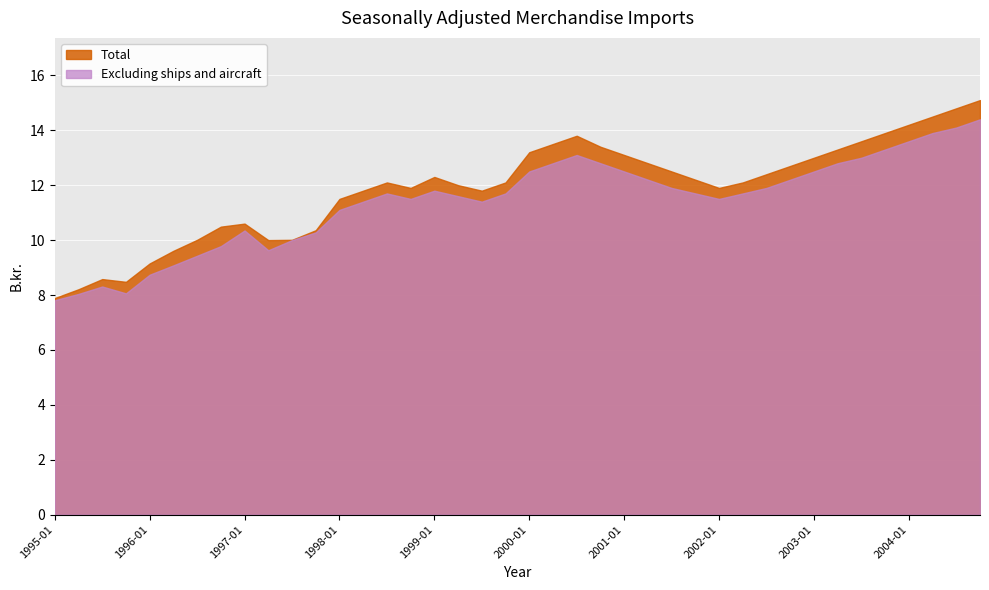

True or false: Excluding ships and aircraft has a value of 11.7 at 2002-04.

True